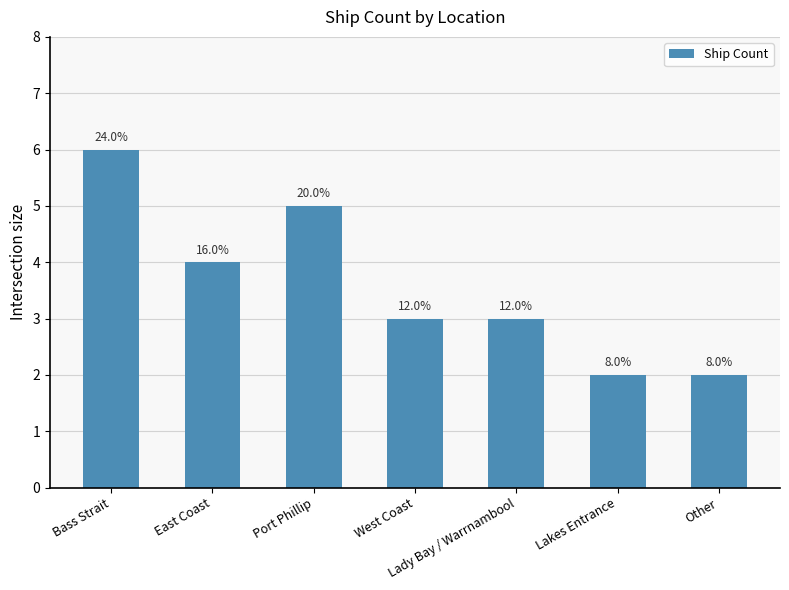

How many bars are there in total?

7